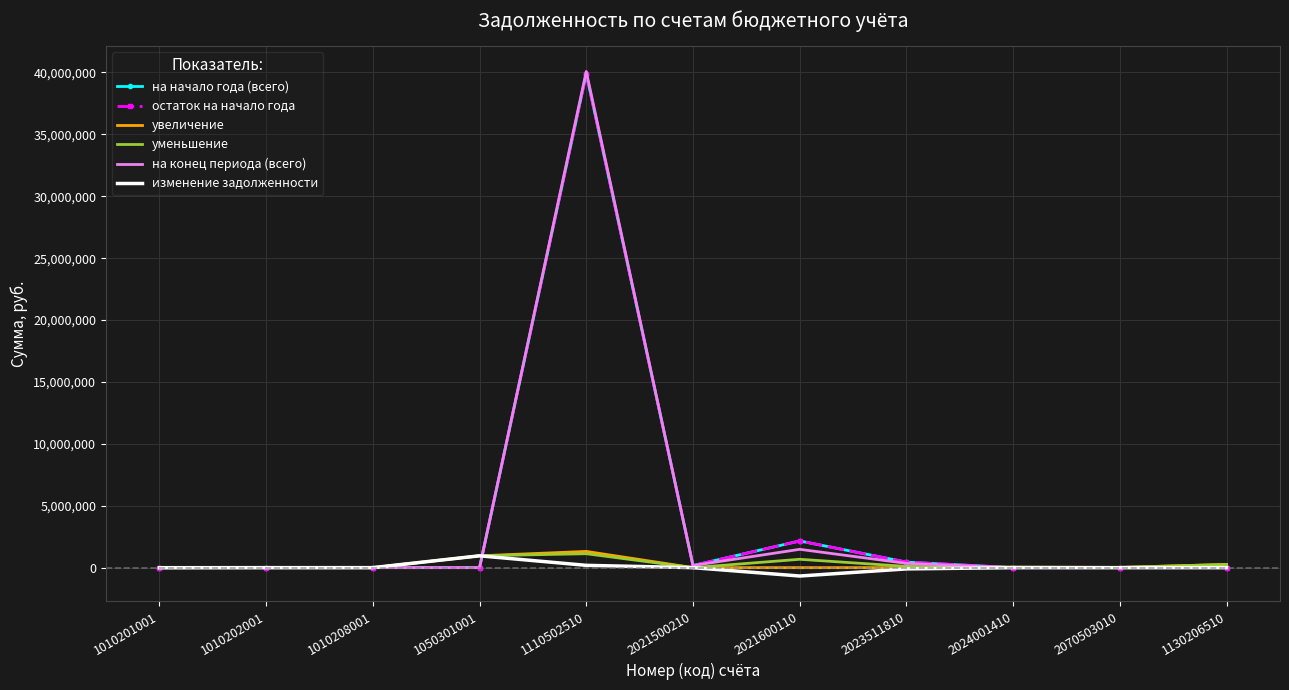

Where does the изменение задолженности series first go above 0?

1010208001